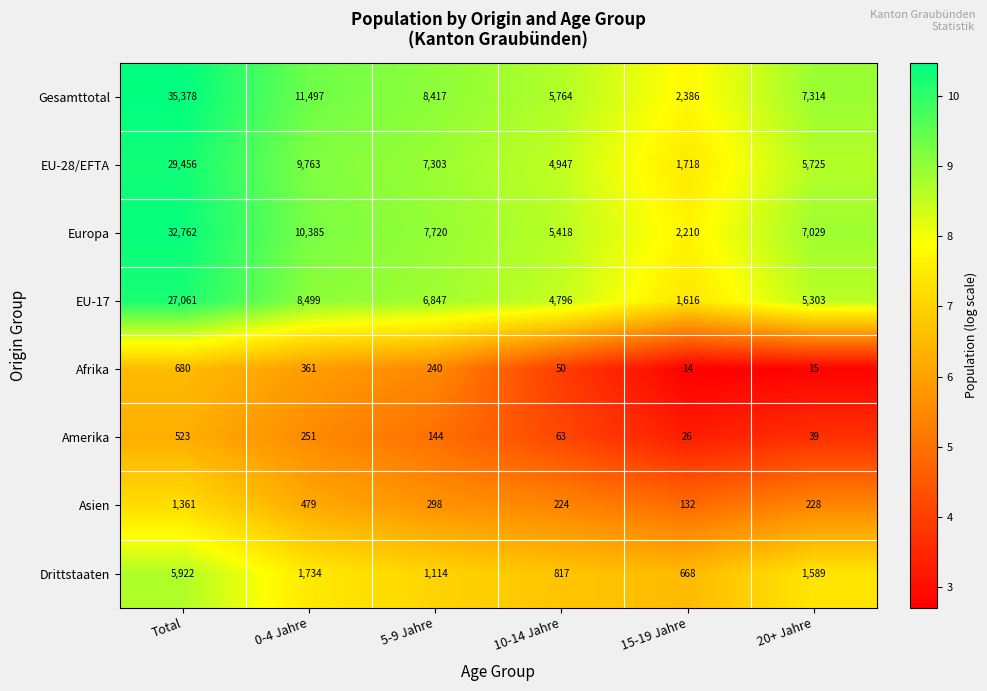

What is the approximate value of Europa at 10-14 Jahre?

5418